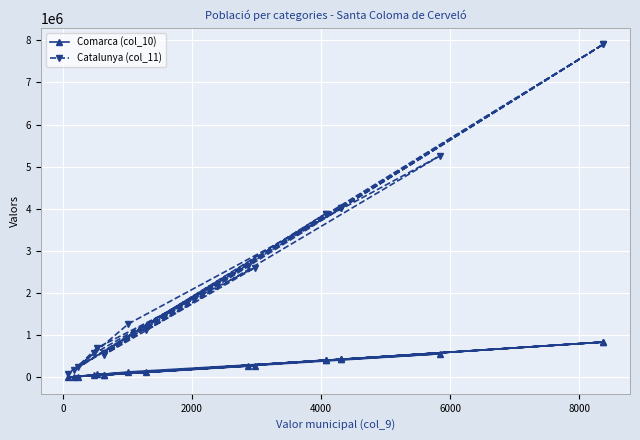

True or false: Comarca (col_10) and Catalunya (col_11) cross at least once.

False